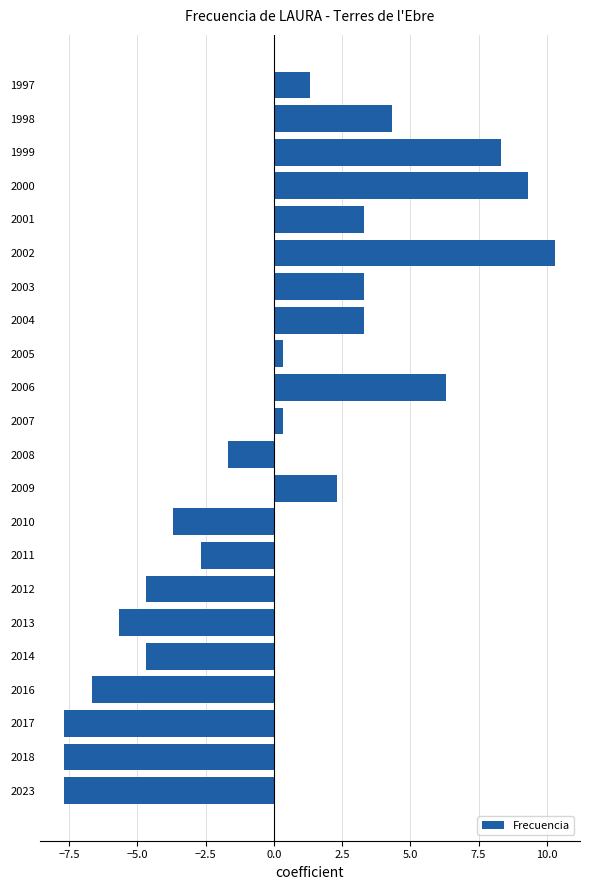

Reading top to bottom, extract all data points from this chart.

1.3	4.3	8.3	9.3	3.3	10.3	3.3	3.3	0.3	6.3	0.3	-1.7	2.3	-3.7	-2.7	-4.7	-5.7	-4.7	-6.7	-7.7	-7.7	-7.7